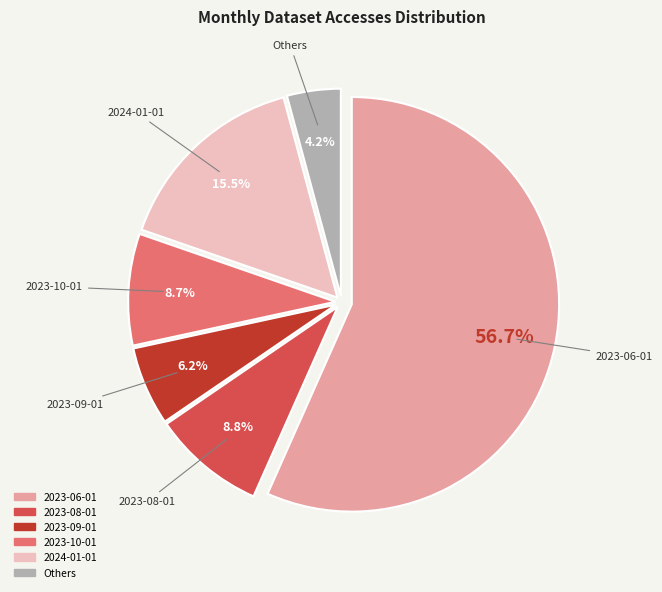

Does any single category account for the majority?

Yes